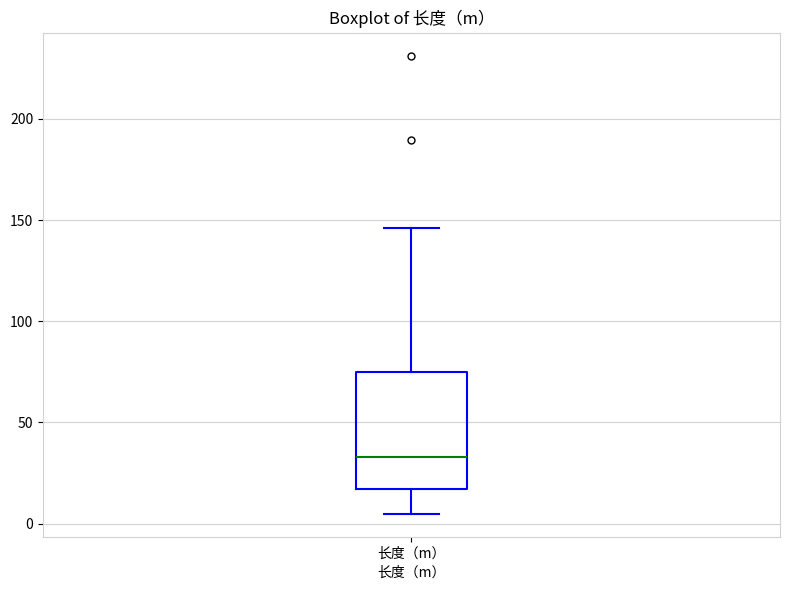

Transcribe this box plot: give where the median line is, the range the box spans, and where the two whiskers end, as read against the y-axis. The values are not printed on the chart, so give them approximately, as read against the axis.

median 35, box 15 to 75, whiskers 5 to 145